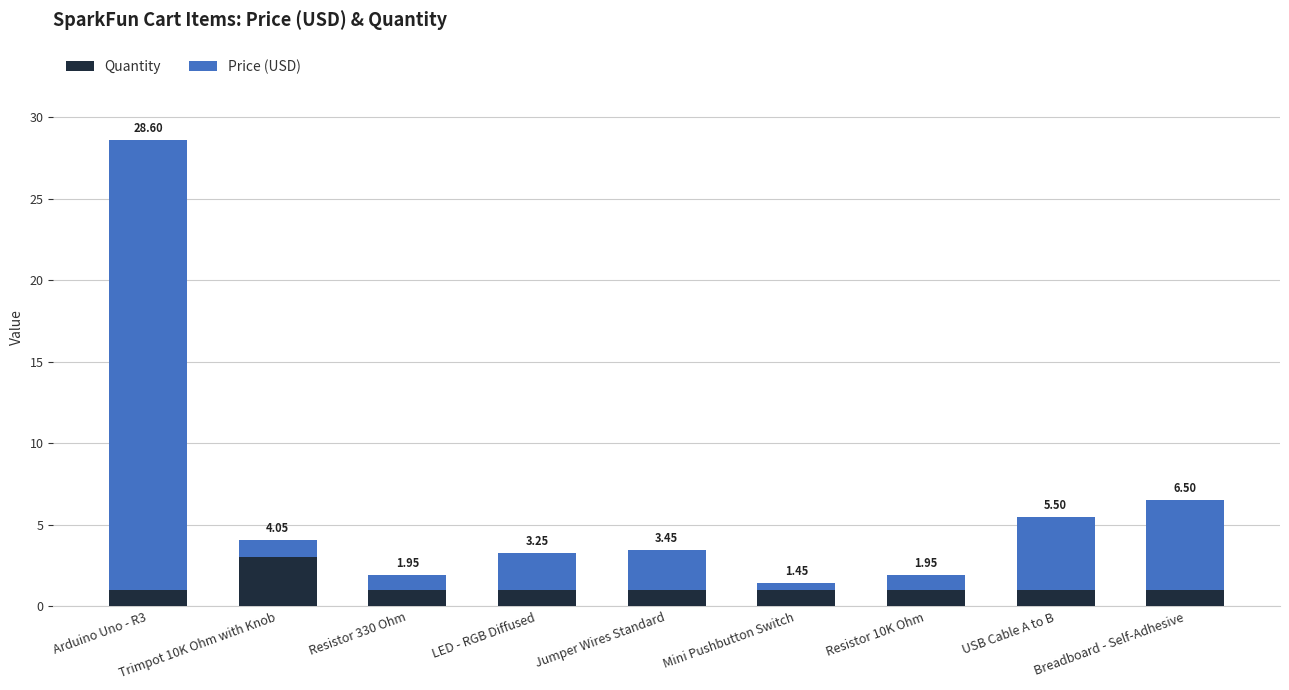

How many bars are there in total?

9